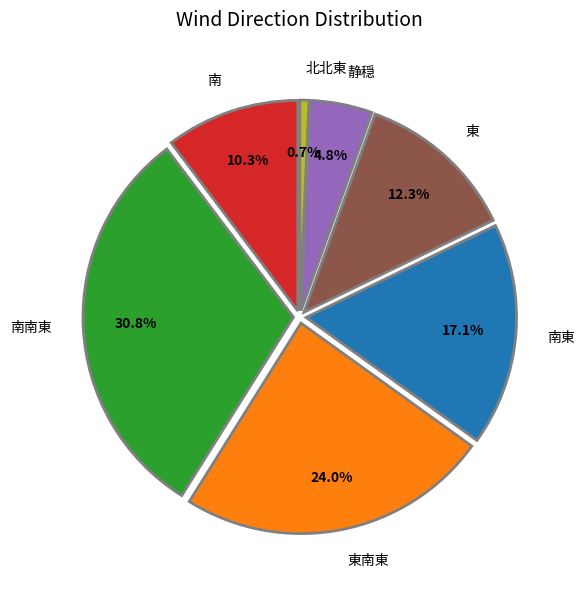

How many slices are in this pie chart?

7